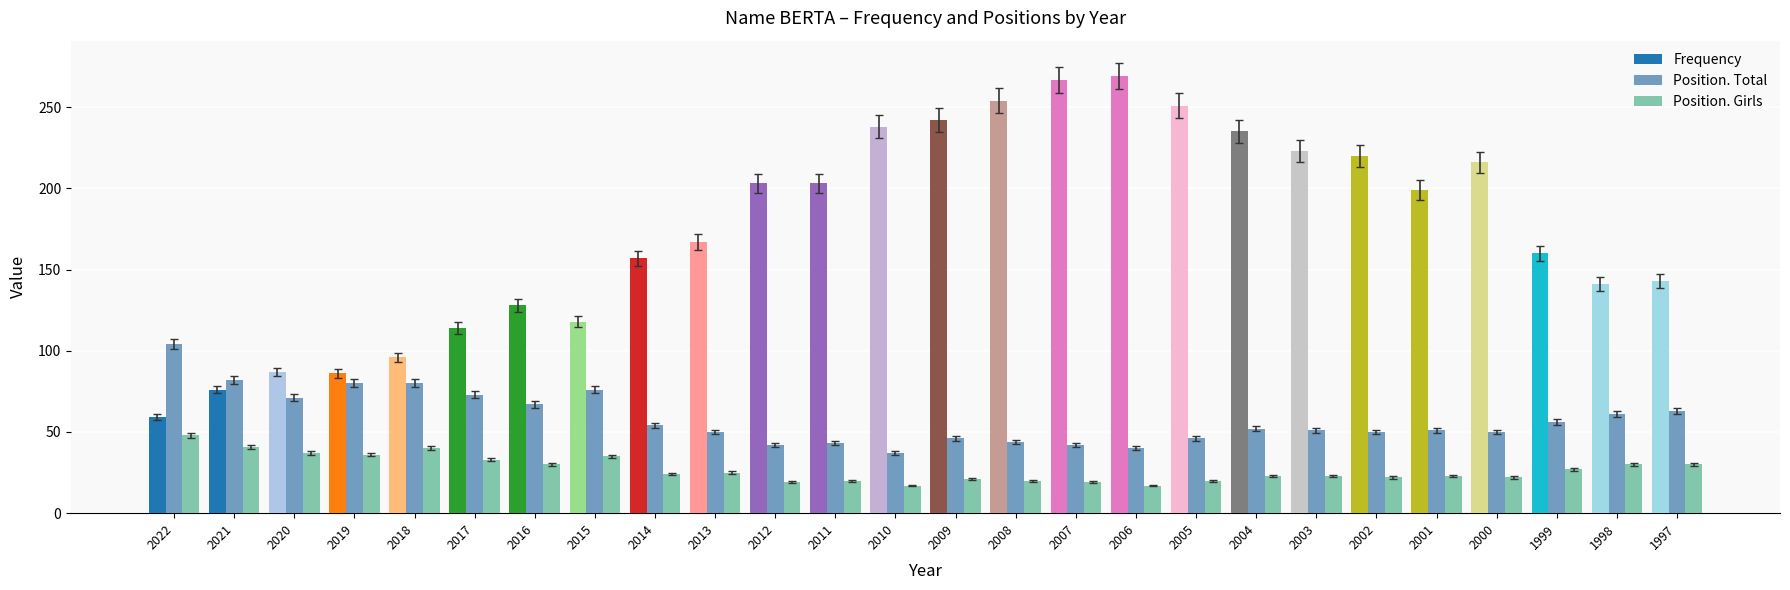

The value of Frequency at 1998 is 97. True or false?

False